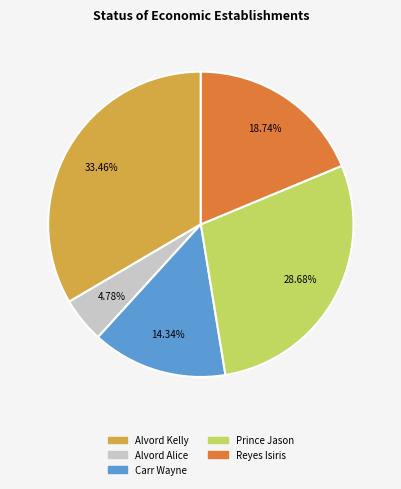

To the nearest percent, what percentage of the pie is Carr Wayne?

14%